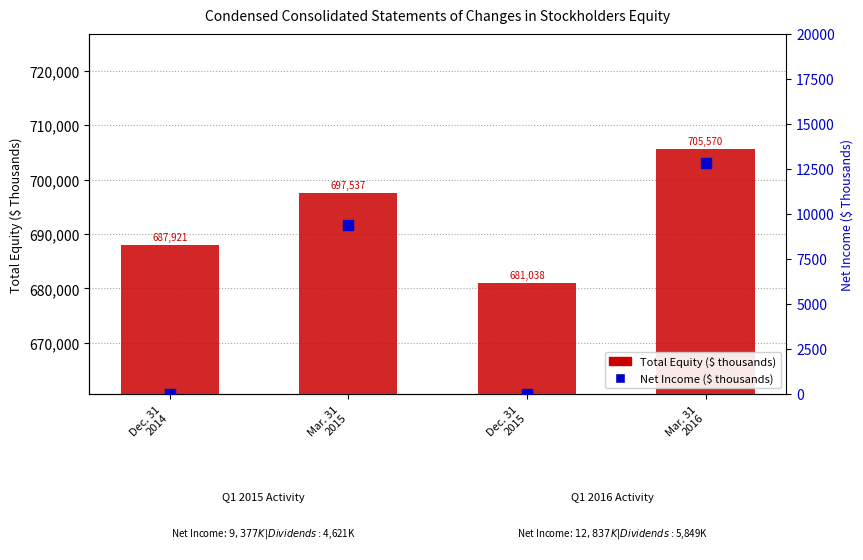

Is the value of Net income at Dec. 31
2014 greater than the value of Total Equity at Dec. 31
2015?

No